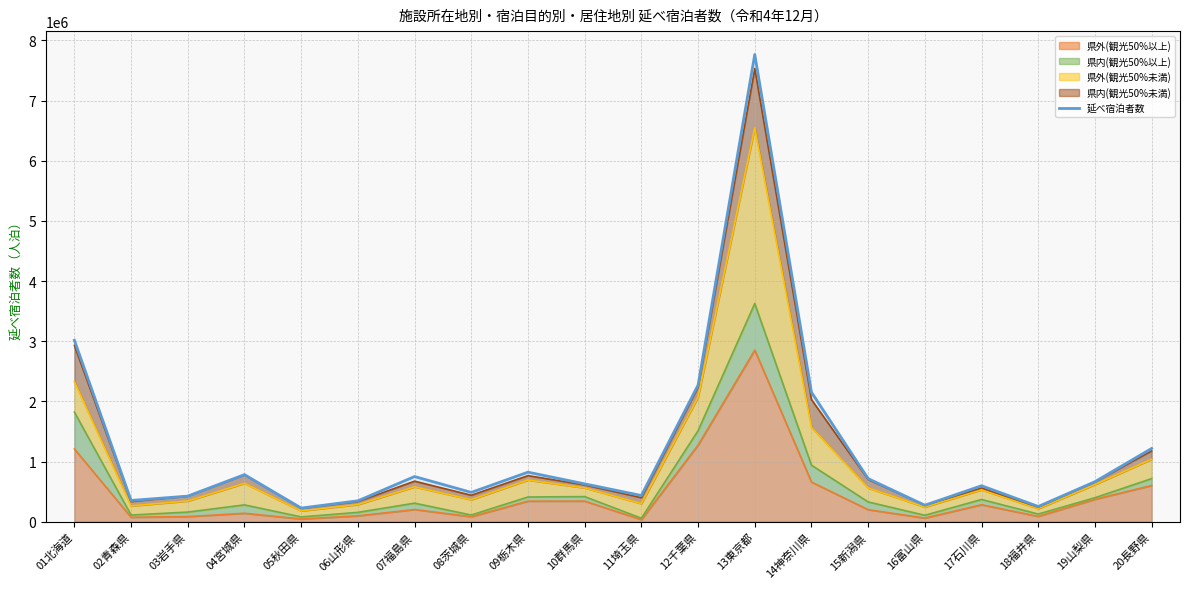

Reading left to right, list all the values displayed in this chart.

3015470	352580	424580	781980	225860	346610	750230	486600	822750	628570	434650	2270310	7766950	2151610	715290	273270	597020	252370	664450	1216970